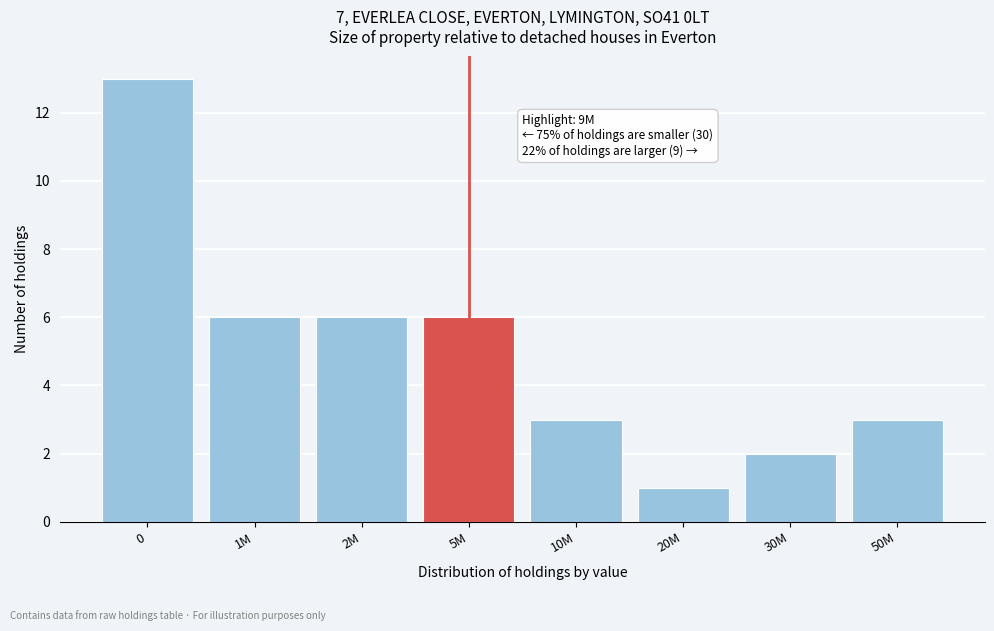

Reading left to right, list all the values displayed in this chart.

0=13	1M=6	2M=6	5M=6	10M=3	20M=1	30M=2	50M=3